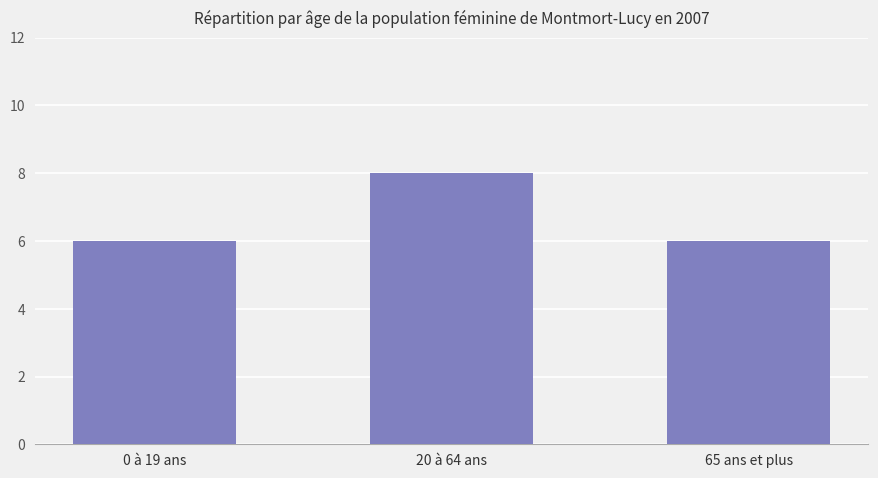

Which has a higher value, 0 à 19 ans or 20 à 64 ans?

20 à 64 ans